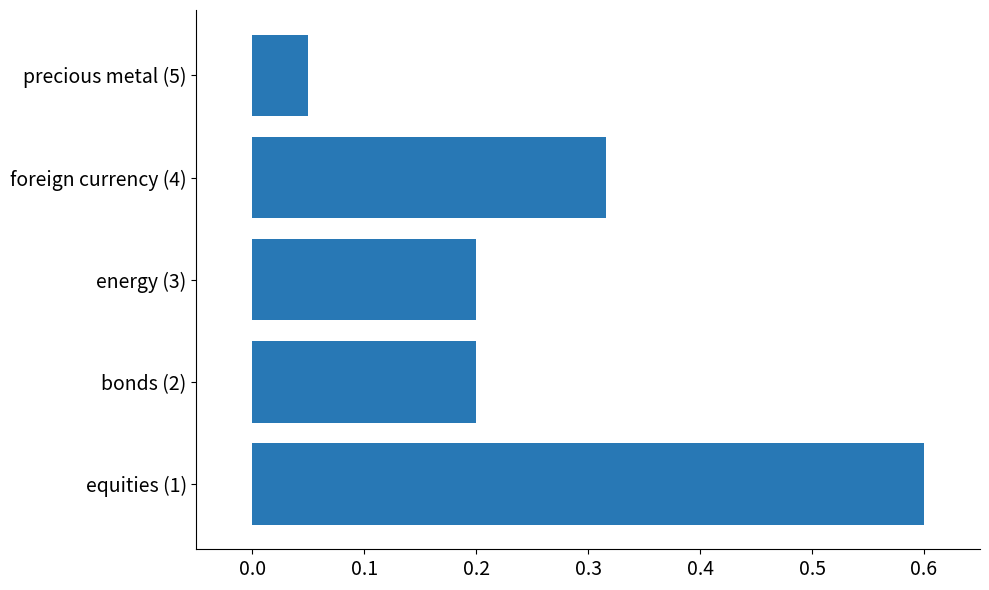

Read the value at equities (1).

0.6